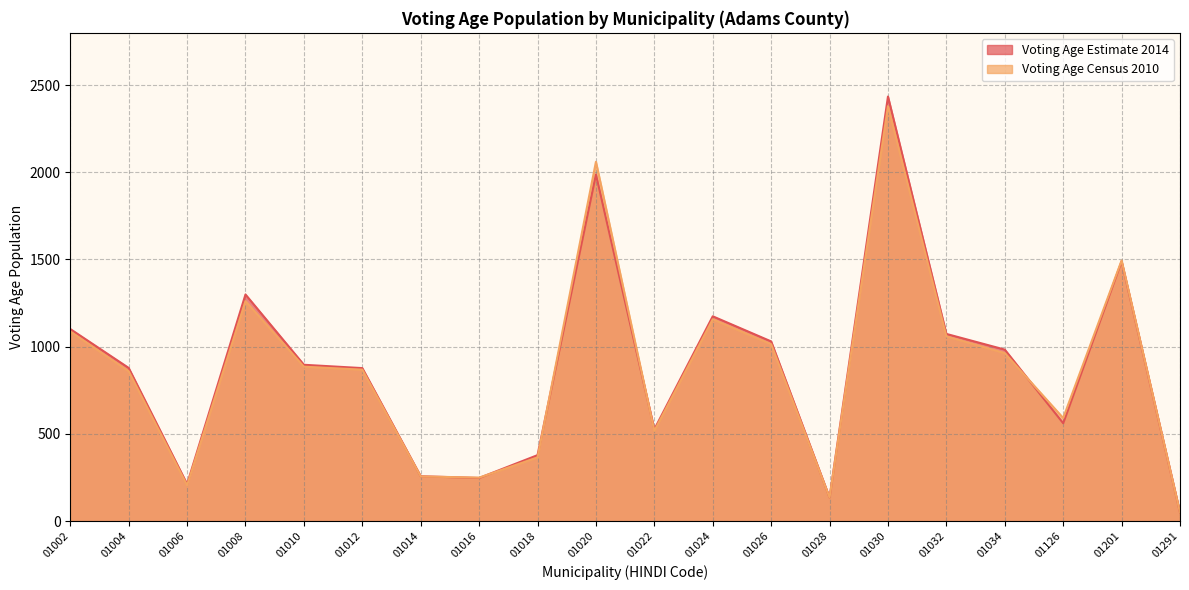

Reading right to left, transcribe all the data shown in this chart.

Voting Age Estimate 2014: 50	1489	561	983	1073	2434	135	1030	1174	526	1987	378	247	257	877	896	1299	212	878	1101
Voting Age Census 2010: 50	1494	591	963	1059	2379	135	1014	1157	517	2060	365	249	256	868	885	1261	205	859	1087